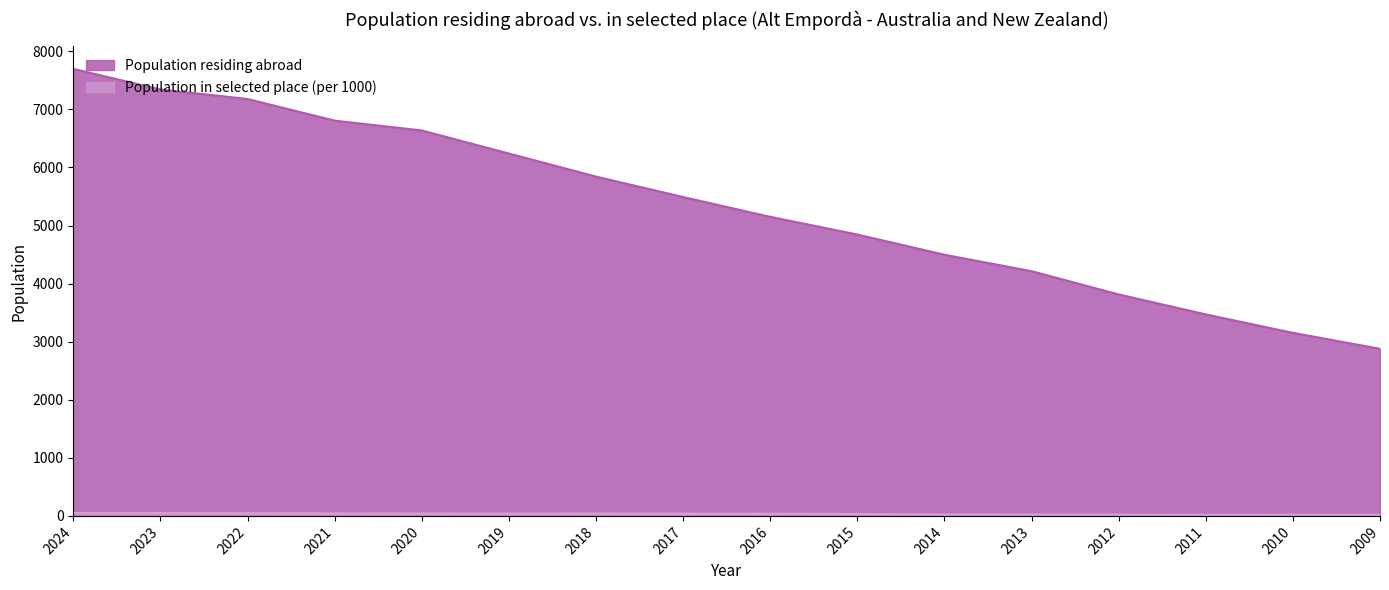

True or false: Population in selected place (per 1000) and Population residing abroad cross at least once.

False